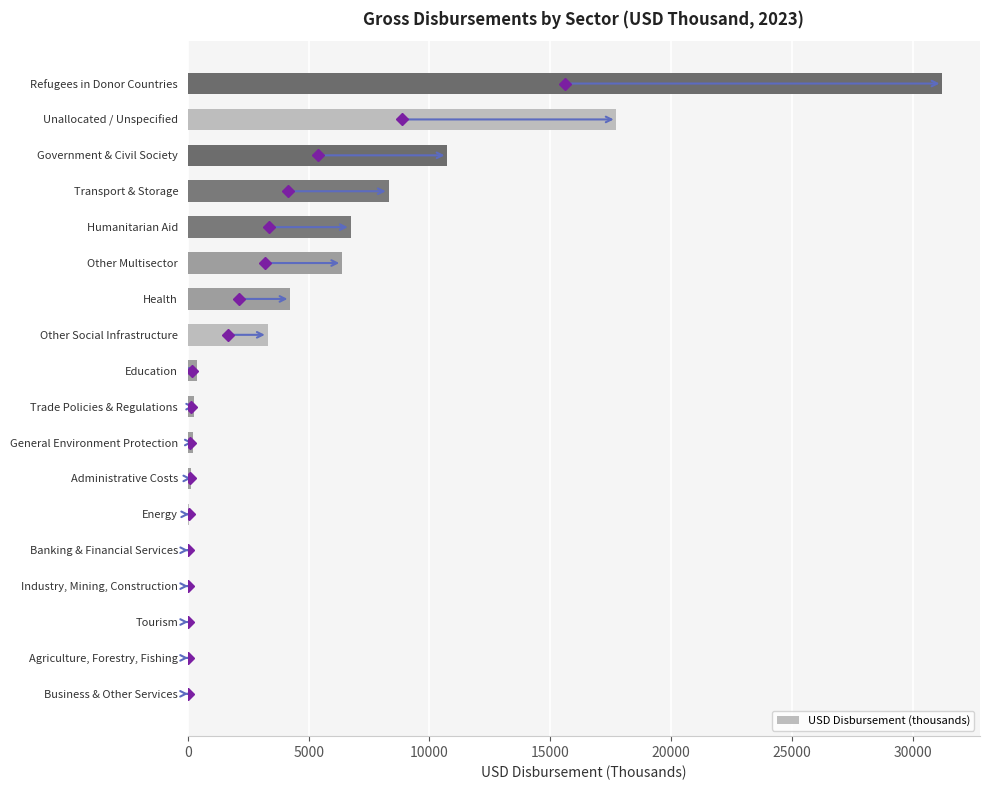

What value does the data have at Transport & Storage?

8305.8